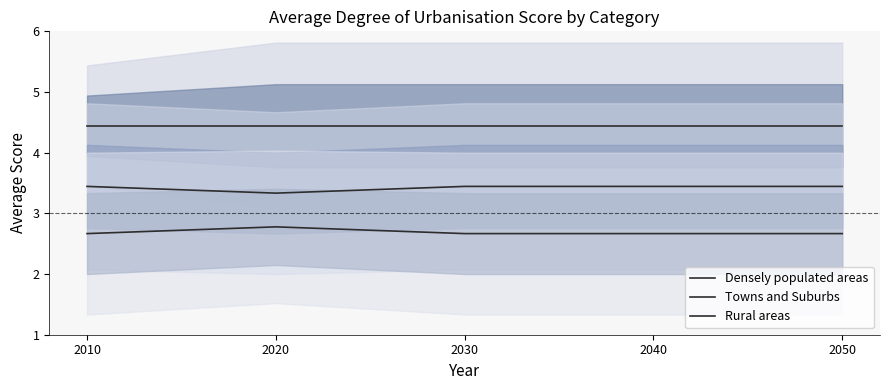

Rank the series by their average value, from lowest to highest.

Rural areas, Towns and Suburbs, Densely populated areas